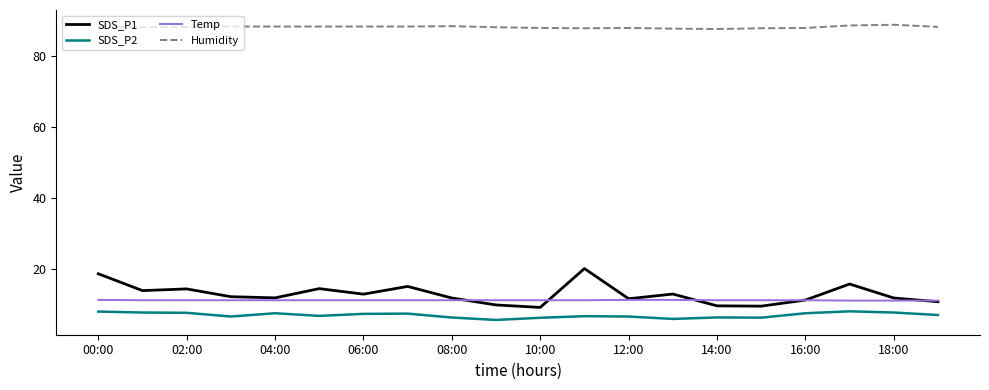

What is the maximum value shown in the chart?

88.9